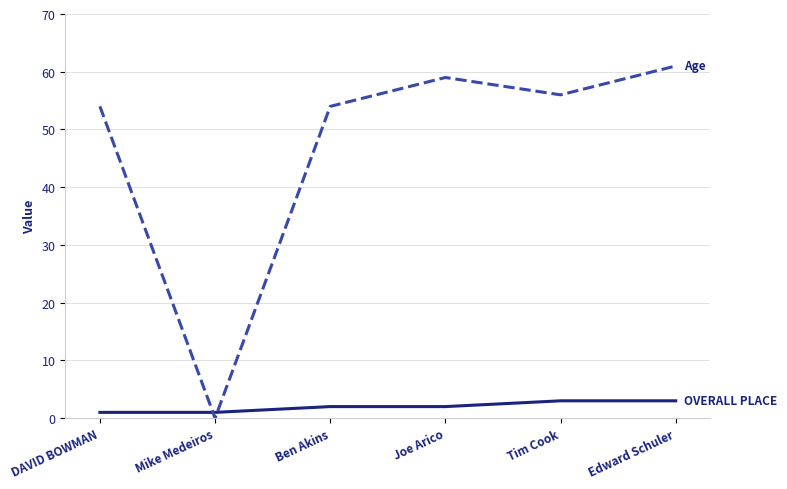

Is this an area chart (filled region under the line)?

No